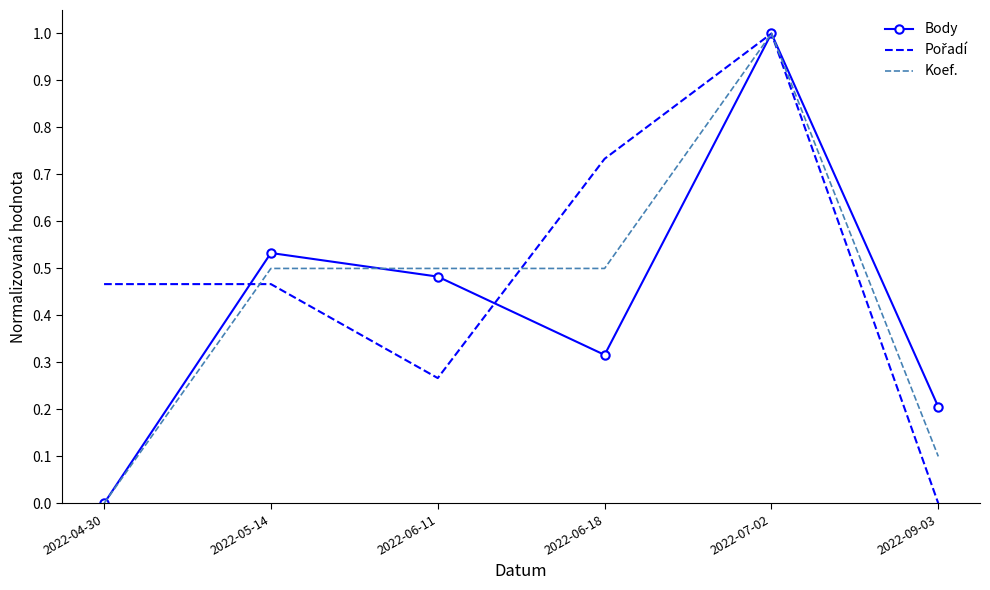

At which category does the chart reach its peak across all series?

2022-07-02